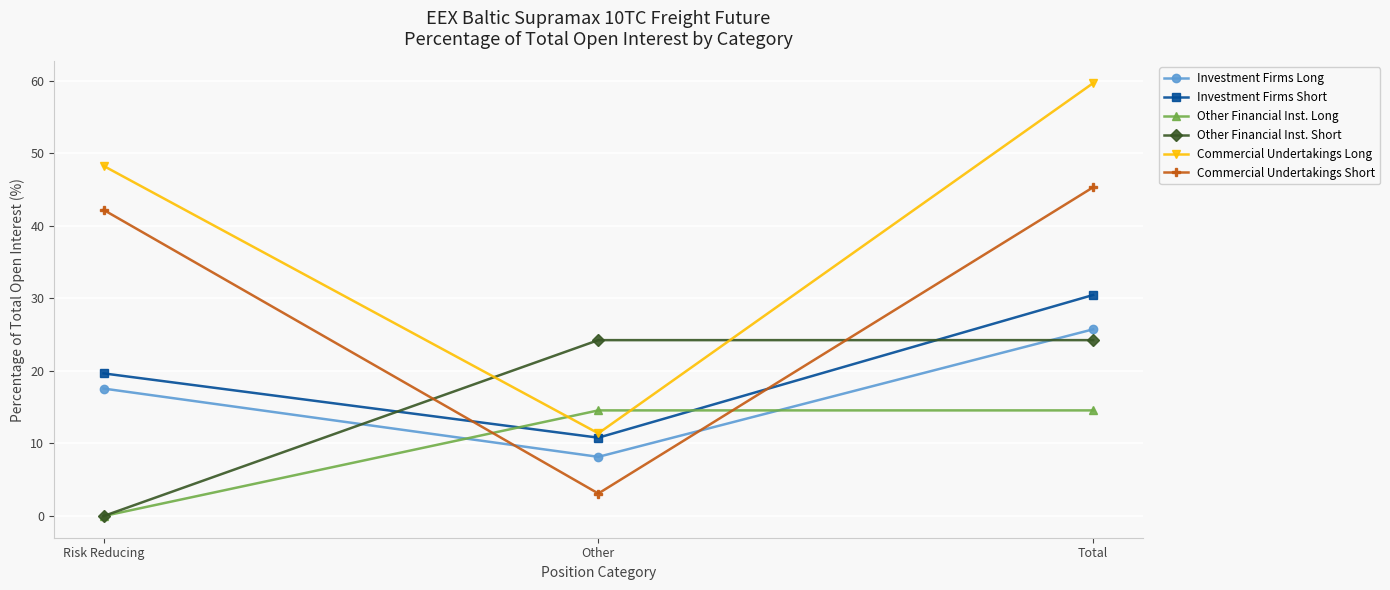

Is the value of Commercial Undertakings Long at Total greater than the value of Other Financial Inst. Short at Other?

Yes